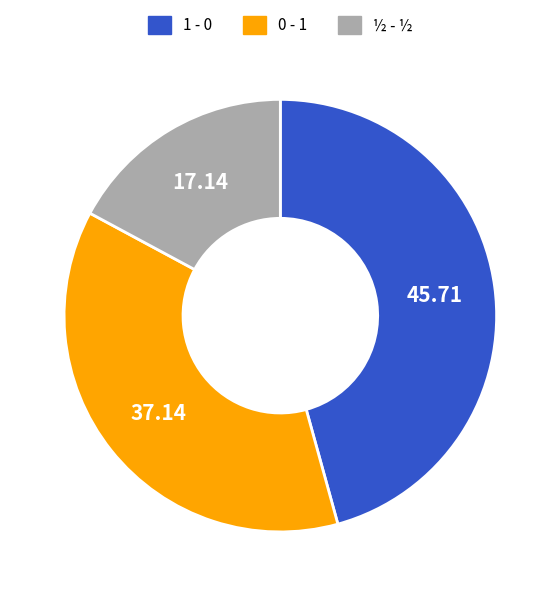

How many segments does this pie chart have?

3